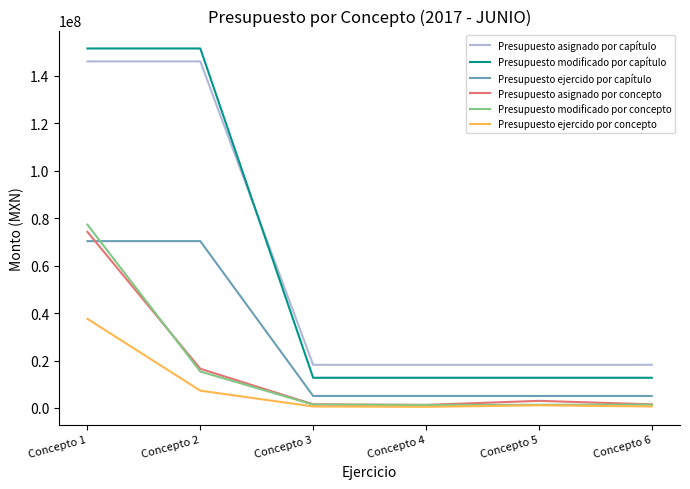

At which label does Presupuesto asignado por concepto reach its peak?

Concepto 1